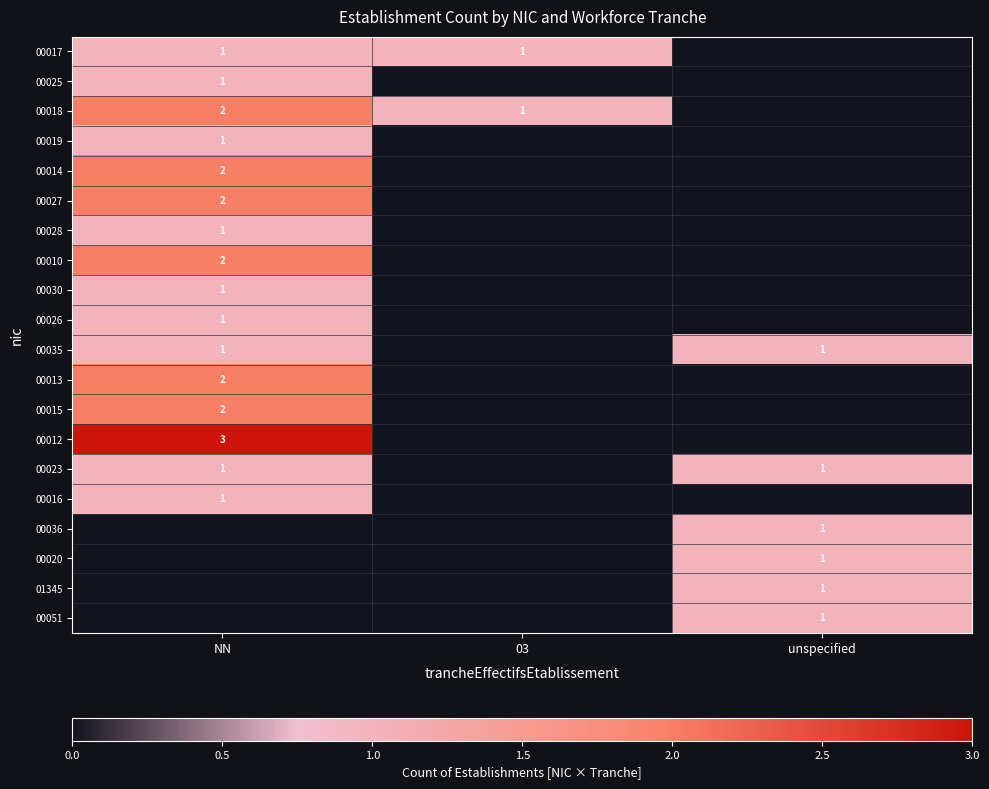

The 00028 series shows 1 at NN. True or false?

True